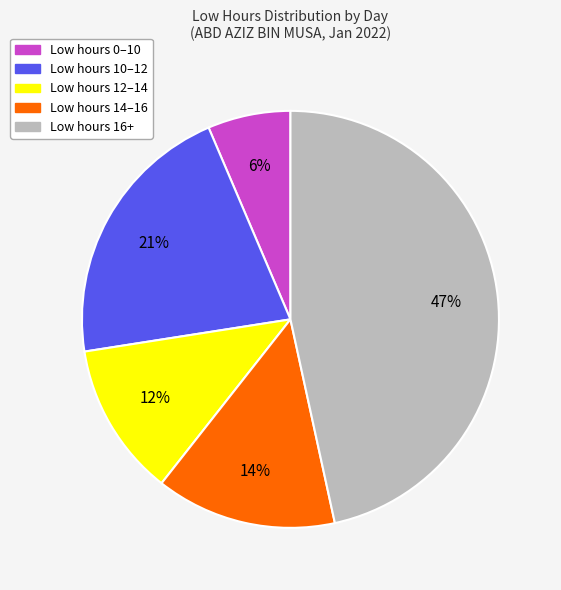

Do Low hours 12–14 and Low hours 10–12 together represent more than half of the pie?

No